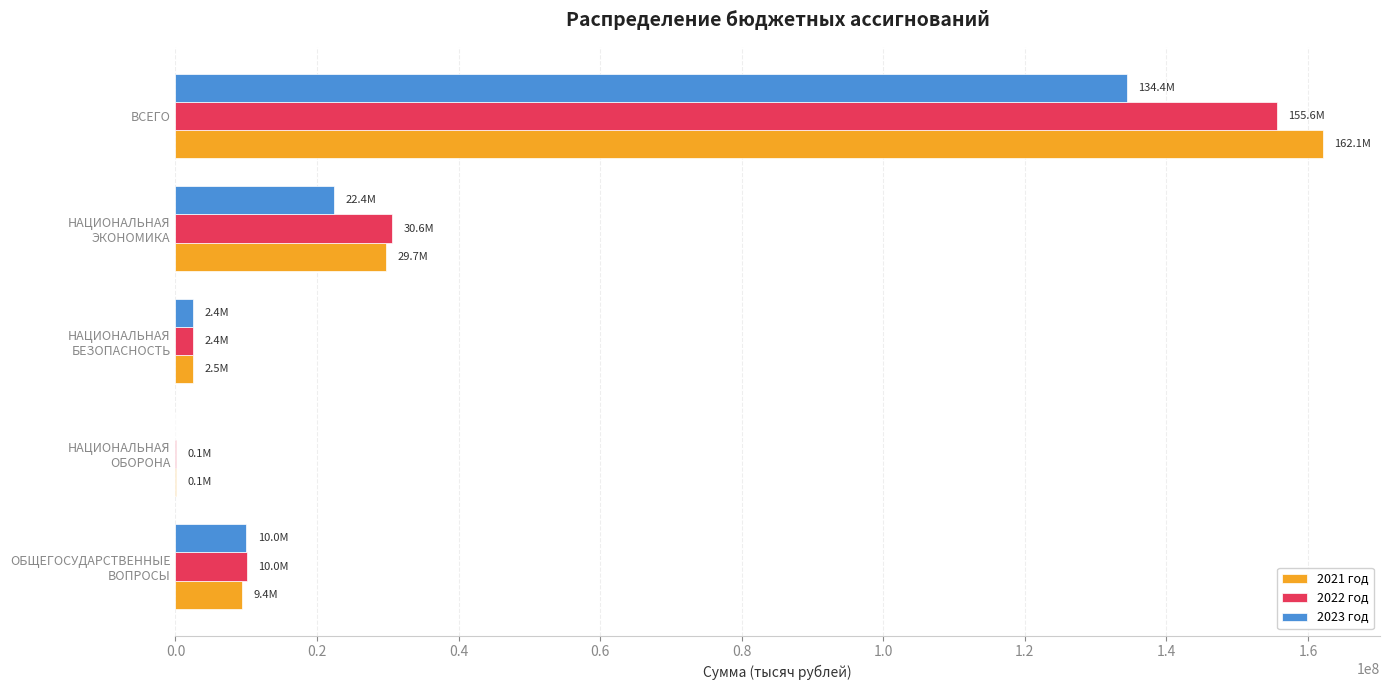

At which category is the sum across all series the highest?

ВСЕГО